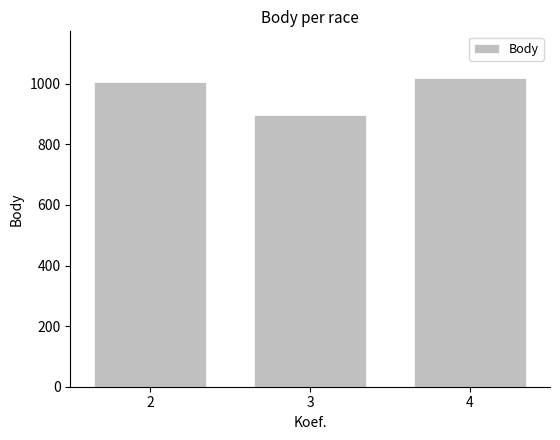

The chart shows a value of 1296 at 3. True or false?

False